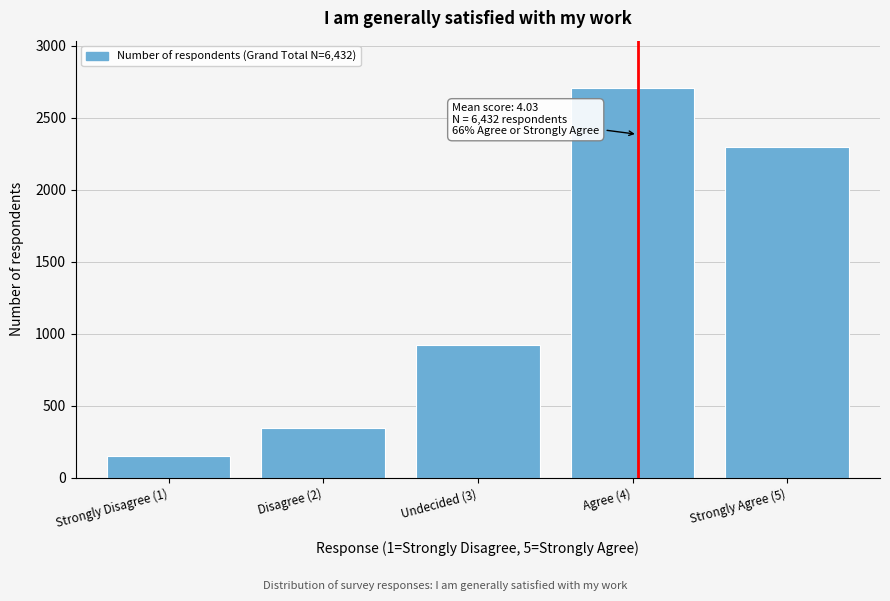

Reading left to right, extract all data points from this chart.

153	348	925	2710	2296